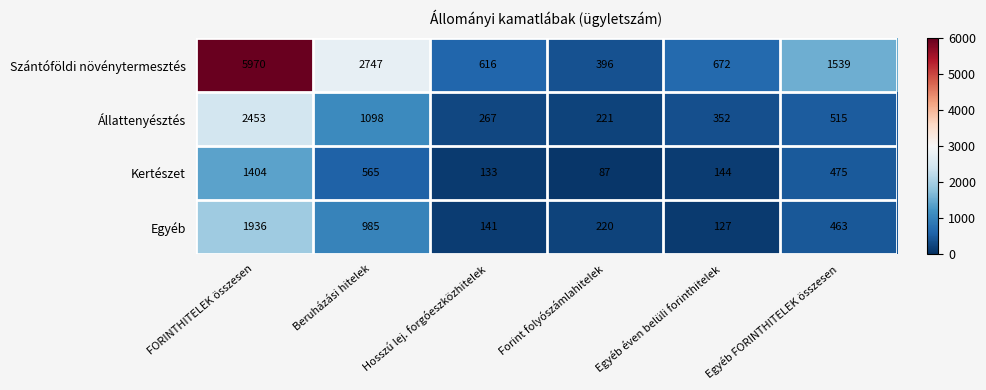

Which label corresponds to the largest value in the chart?

FORINTHITELEK összesen